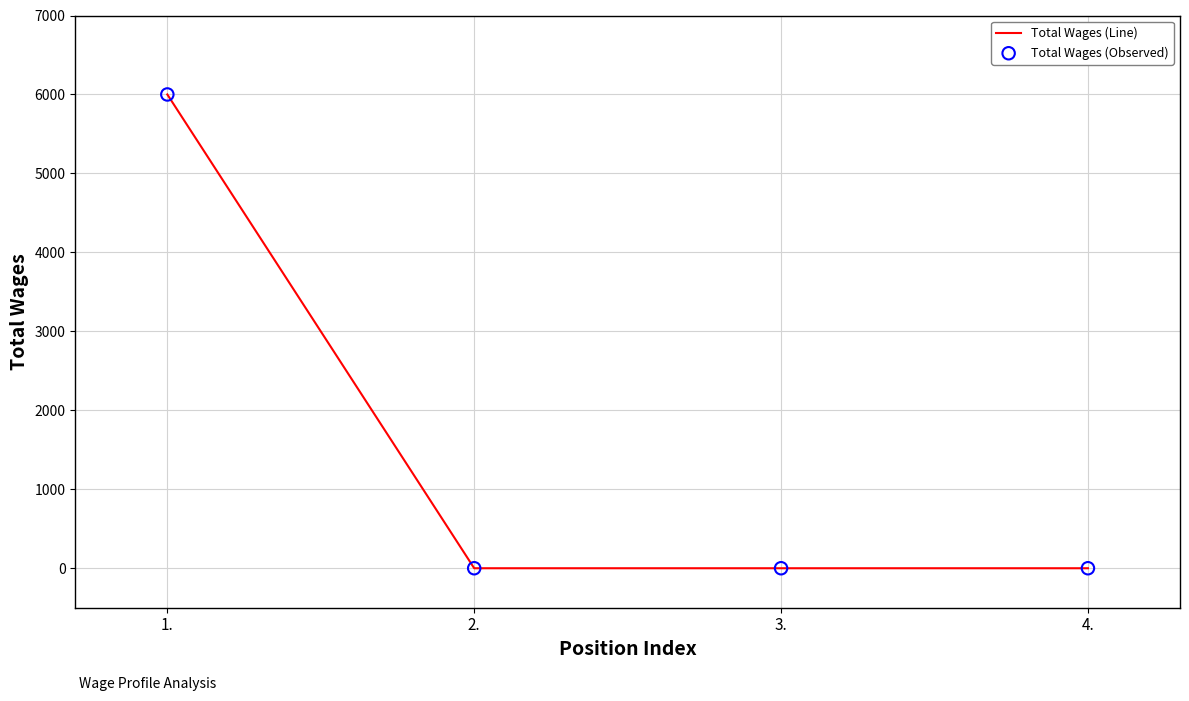

Which has a higher value, 1. or 2.?

1.